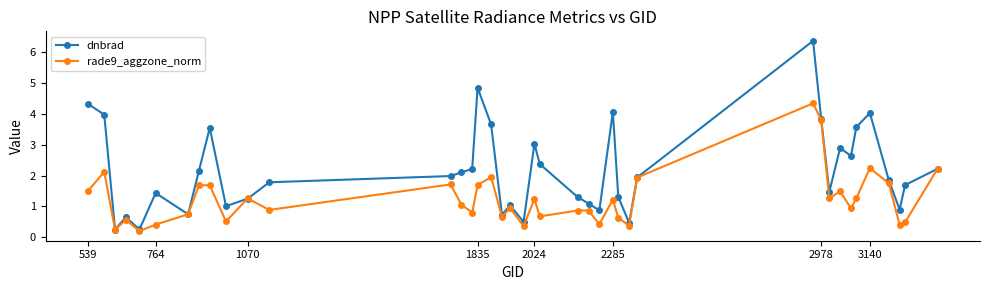

How many data points in rade9_aggzone_norm are less than 1?

20